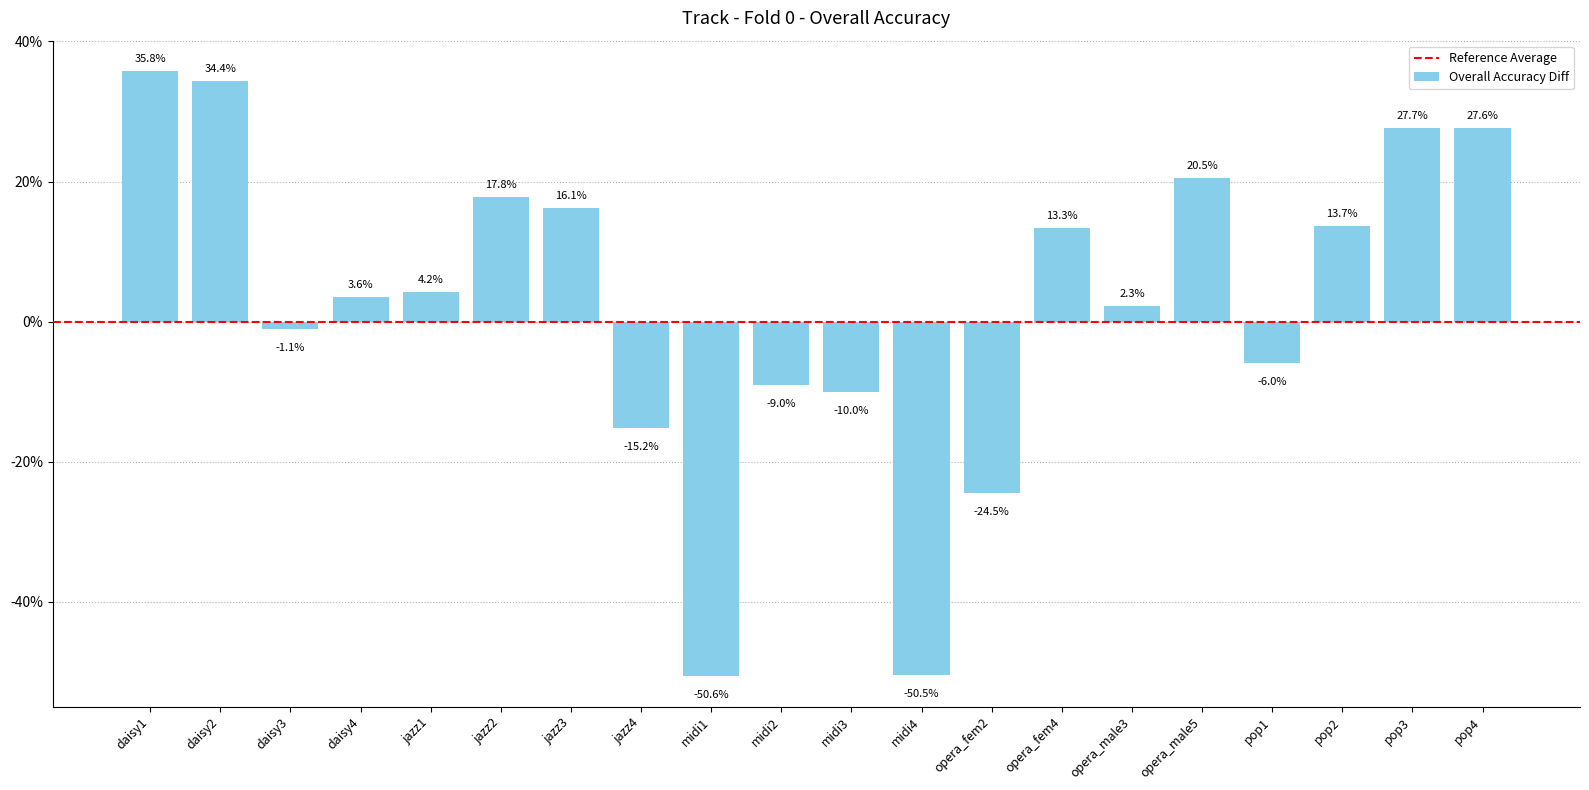

Reading right to left, what are all the values shown in this chart?

0.3	0.3	0.1	-0.1	0.2	0.0	0.1	-0.2	-0.5	-0.1	-0.1	-0.5	-0.2	0.2	0.2	0.0	0.0	-0.0	0.3	0.4